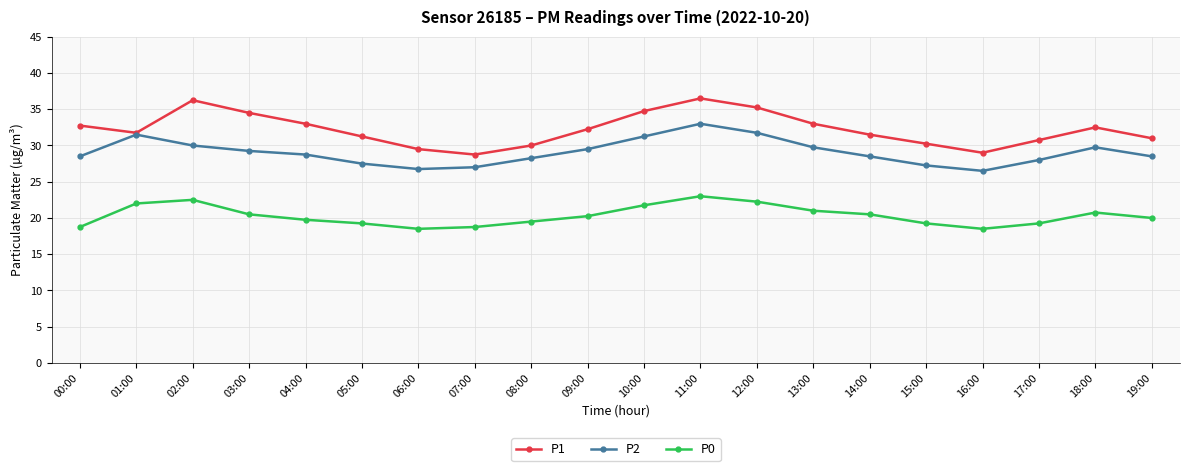

Where does the P0 series first go above 20?

01:00